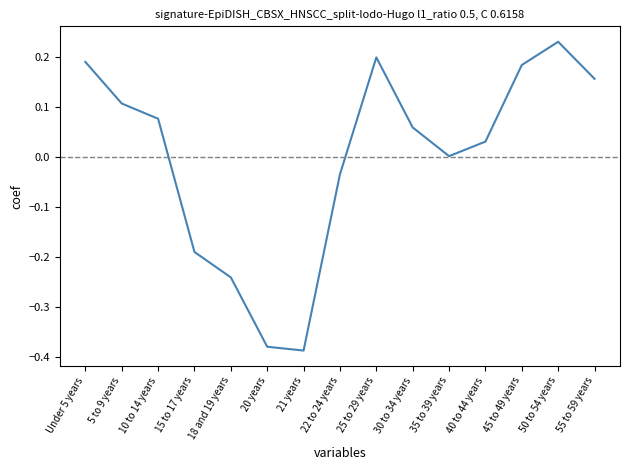

Which has a higher value, 21 years or 15 to 17 years?

15 to 17 years